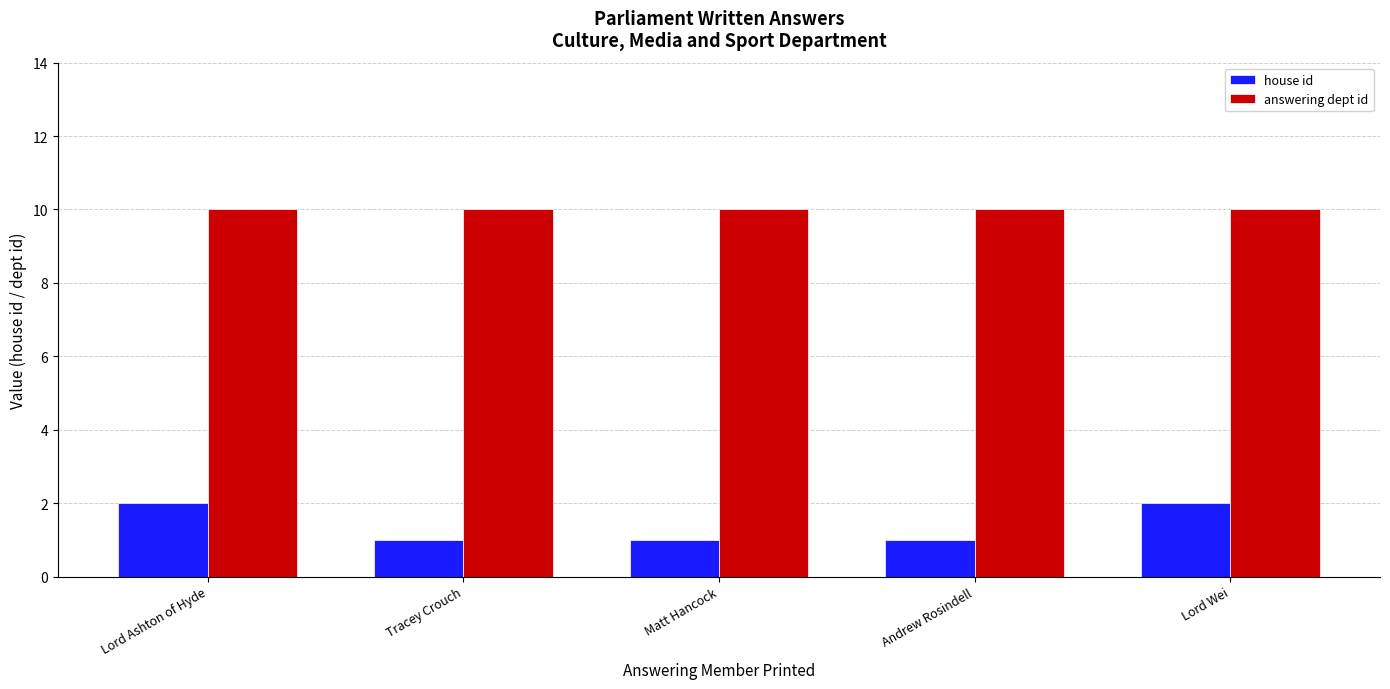

How many data points does each series have?

5